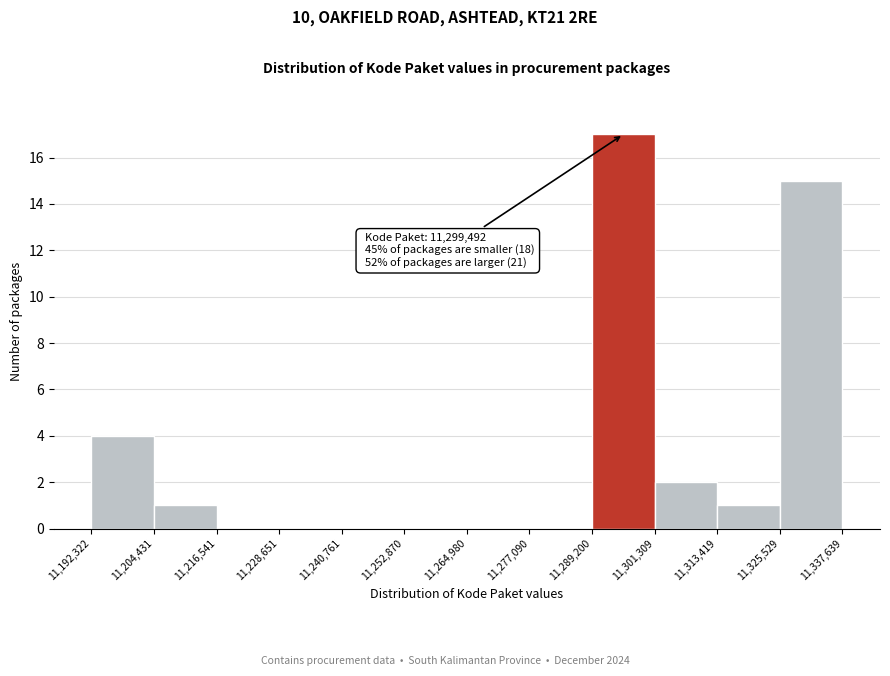

Which range on the x-axis has the tallest bar?

11,289,200 to 11,301,309